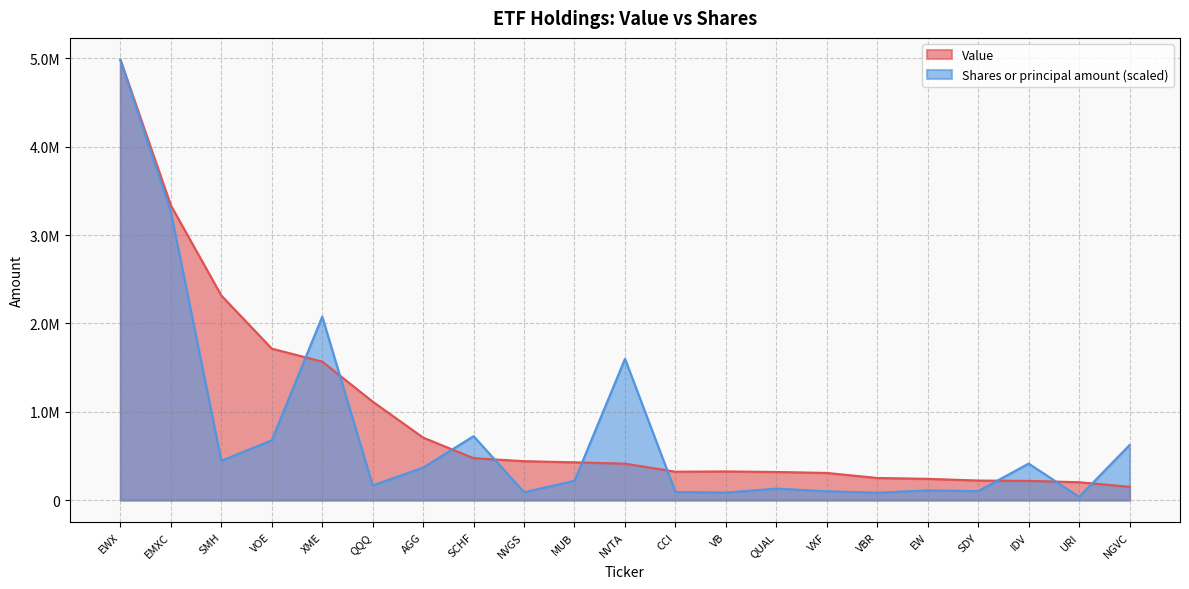

How many times do Shares or principal amount and Value cross each other?

9